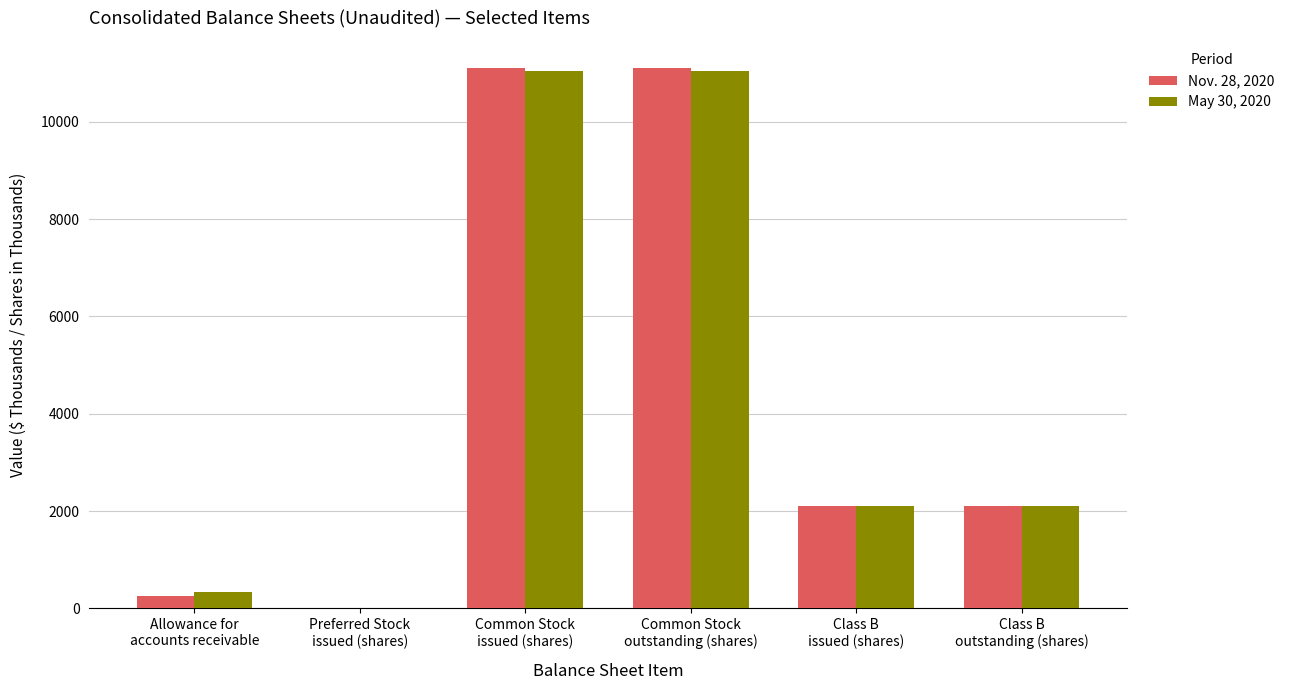

Reading left to right, transcribe all the data shown in this chart.

Nov. 28, 2020: Allowance for
accounts receivable=256	Preferred Stock
issued (shares)=0	Common Stock
issued (shares)=11111	Common Stock
outstanding (shares)=11111	Class B
issued (shares)=2097	Class B
outstanding (shares)=2097
May 30, 2020: Allowance for
accounts receivable=334	Preferred Stock
issued (shares)=0	Common Stock
issued (shares)=11038	Common Stock
outstanding (shares)=11038	Class B
issued (shares)=2097	Class B
outstanding (shares)=2097